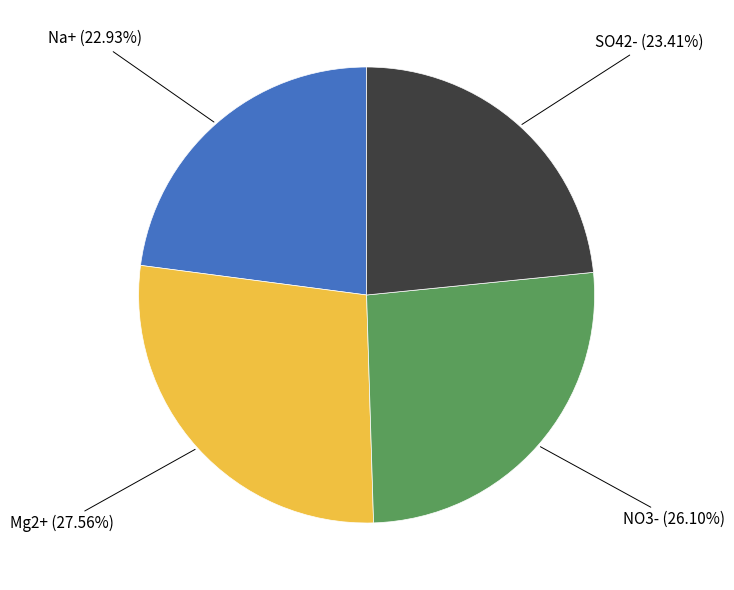

To the nearest percent, what is the difference between the largest and smallest slice percentages?

5%